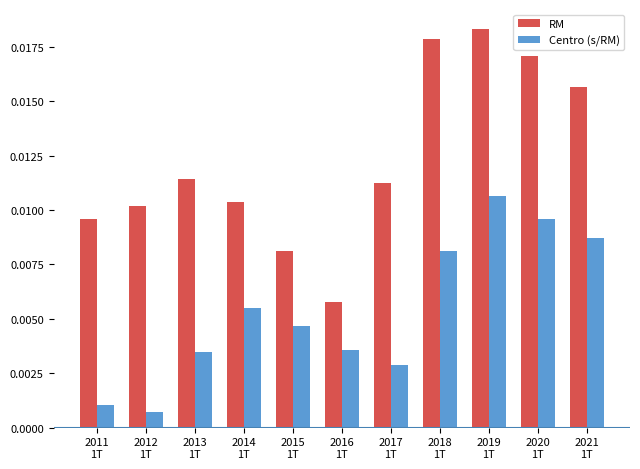

Which series has the widest spread of values?

RM